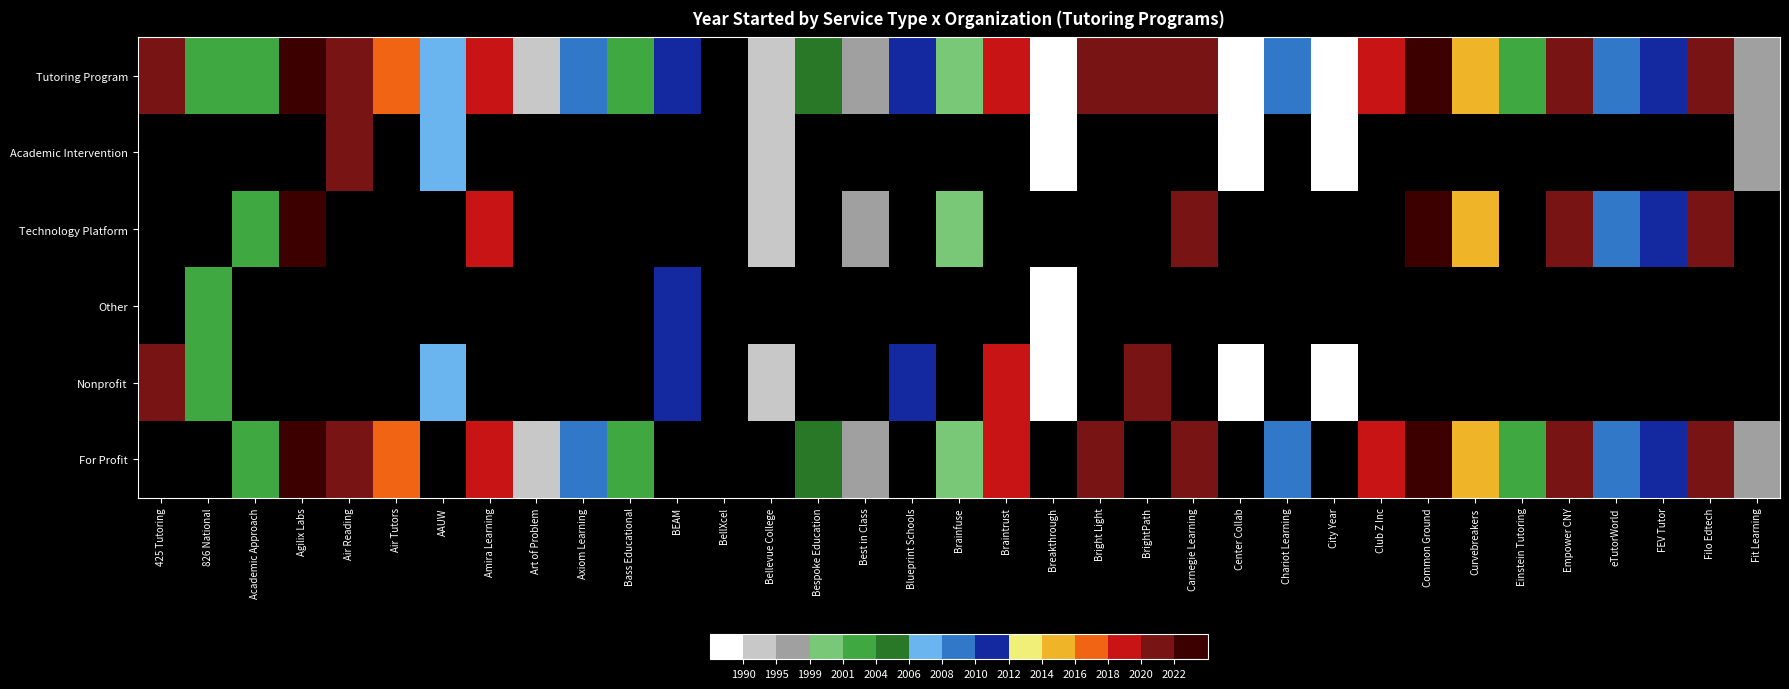

What value does the Other series have at BEAM?

2011.0